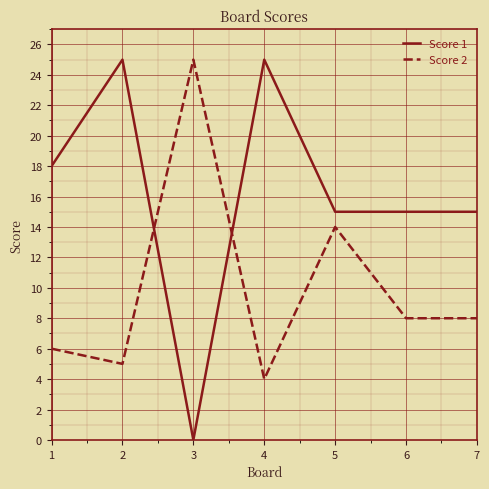

How many positive values does the Score 1 series have?

6